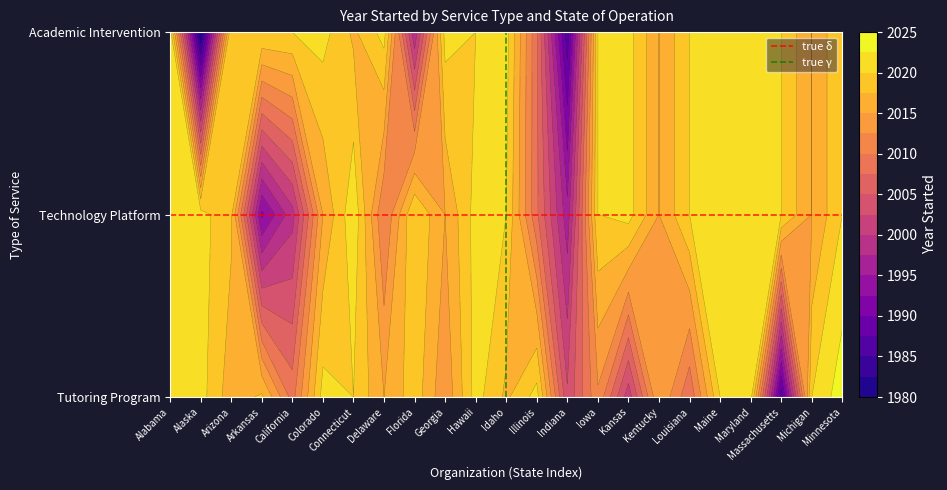

What is the sum of the true δ values at Alaska and Alabama?

2